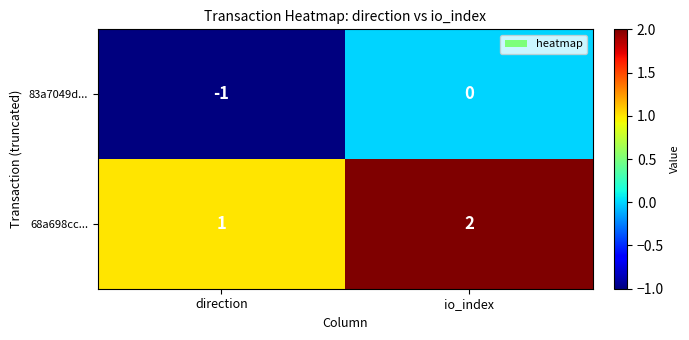

Reading left to right, what are all the values shown in this chart?

83a7049d...: direction=-1	io_index=0
68a698cc...: direction=1	io_index=2